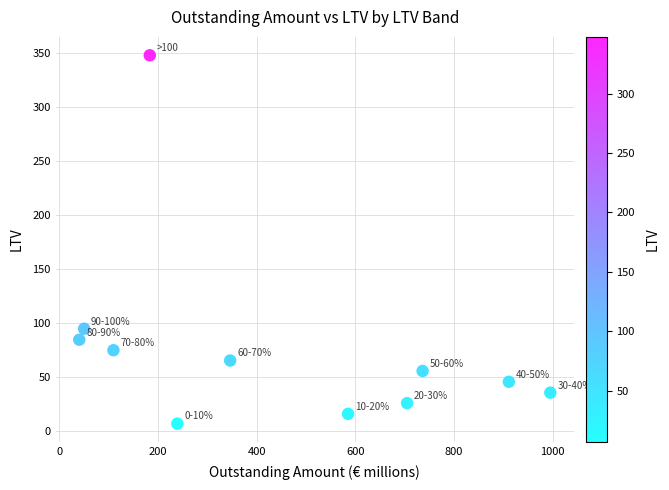

What is the average Y value?

77.3